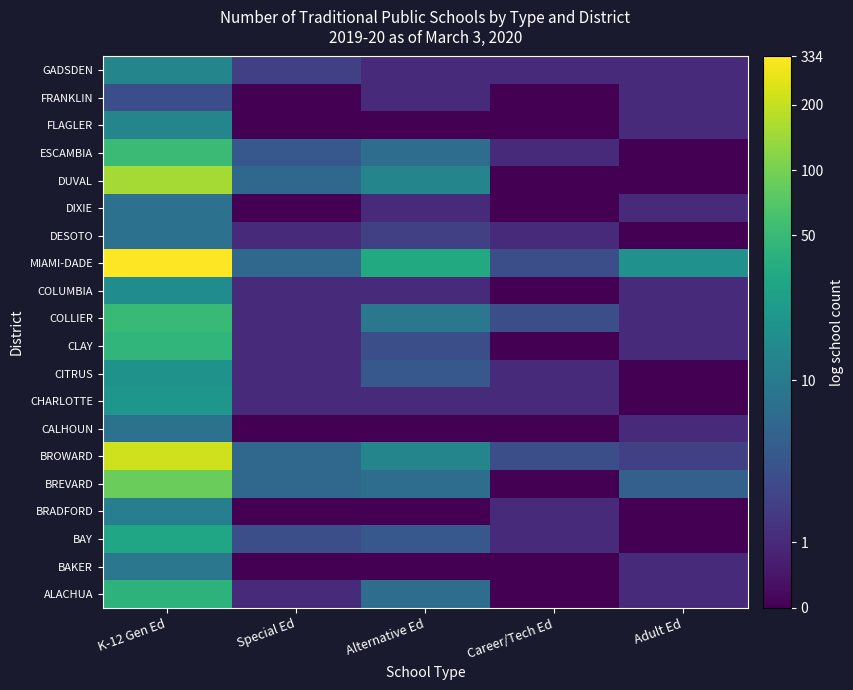

Between Adult Ed and Special Ed, which is larger?

Adult Ed